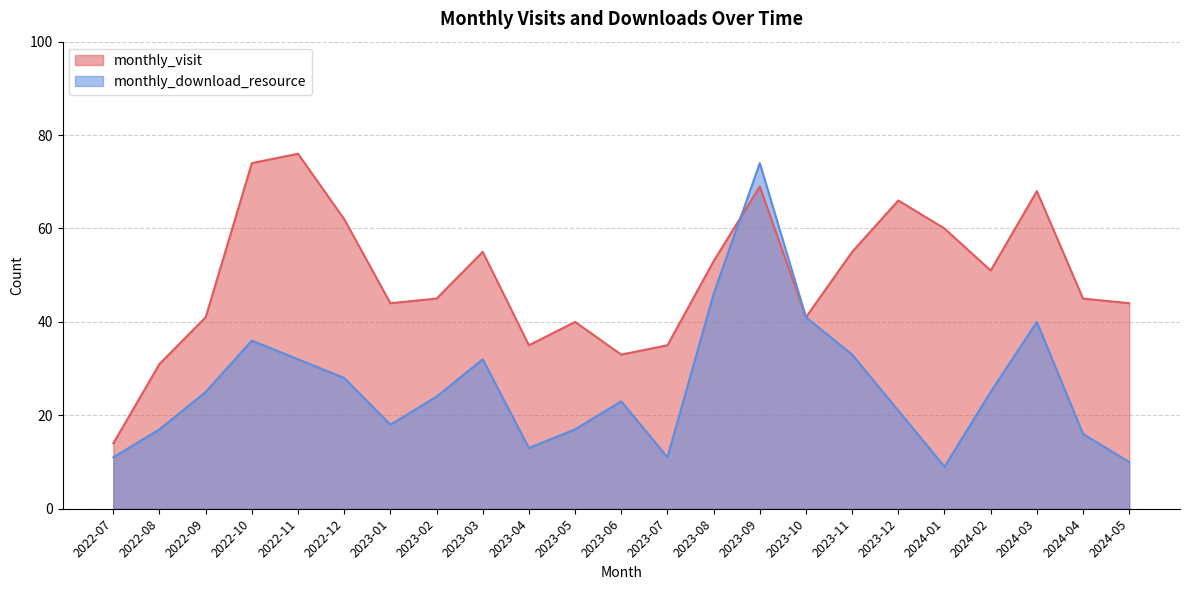

Reading right to left, what are all the values shown in this chart?

monthly_visit: 2024-05=44	2024-04=45	2024-03=68	2024-02=51	2024-01=60	2023-12=66	2023-11=55	2023-10=41	2023-09=69	2023-08=53	2023-07=35	2023-06=33	2023-05=40	2023-04=35	2023-03=55	2023-02=45	2023-01=44	2022-12=62	2022-11=76	2022-10=74	2022-09=41	2022-08=31	2022-07=14
monthly_download_resource: 2024-05=10	2024-04=16	2024-03=40	2024-02=25	2024-01=9	2023-12=21	2023-11=33	2023-10=41	2023-09=74	2023-08=46	2023-07=11	2023-06=23	2023-05=17	2023-04=13	2023-03=32	2023-02=24	2023-01=18	2022-12=28	2022-11=32	2022-10=36	2022-09=25	2022-08=17	2022-07=11